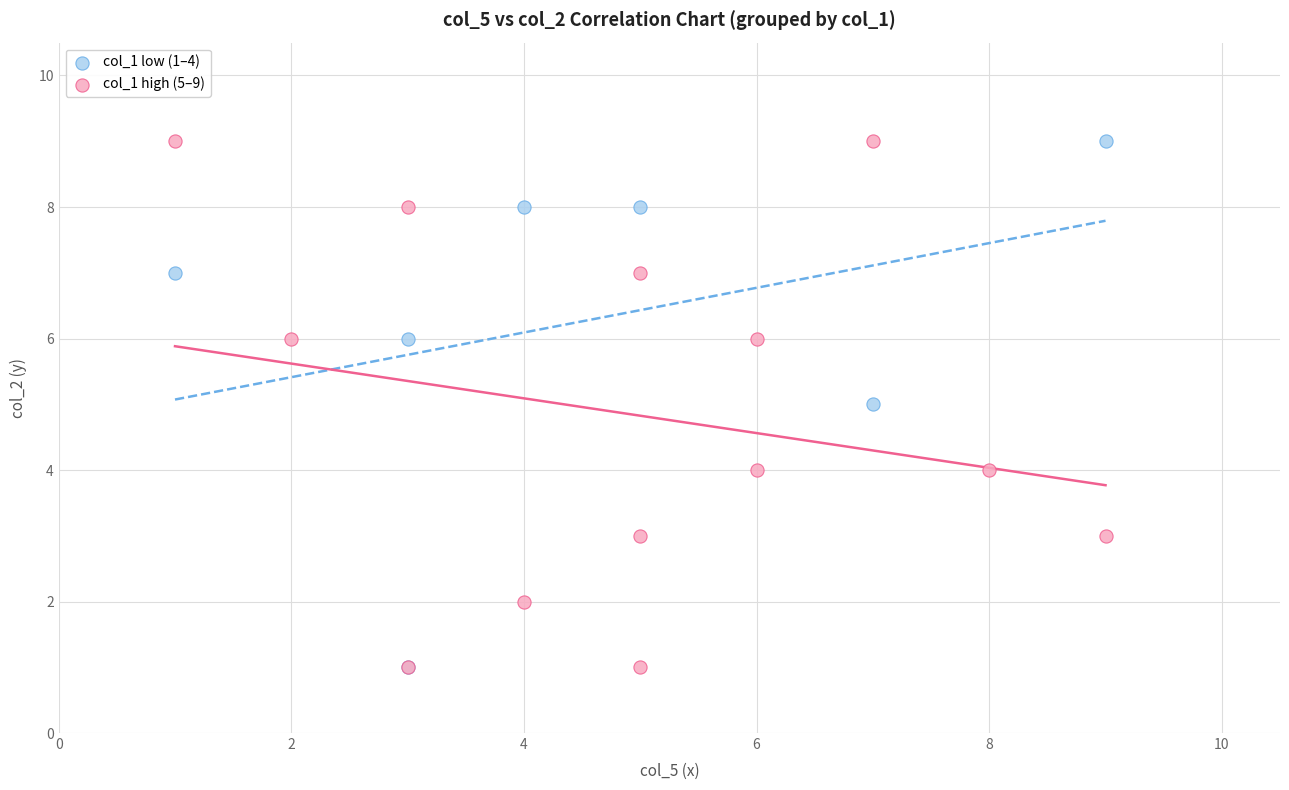

What are all the series names shown in the legend?

col_1 low (1–4), col_1 high (5–9)